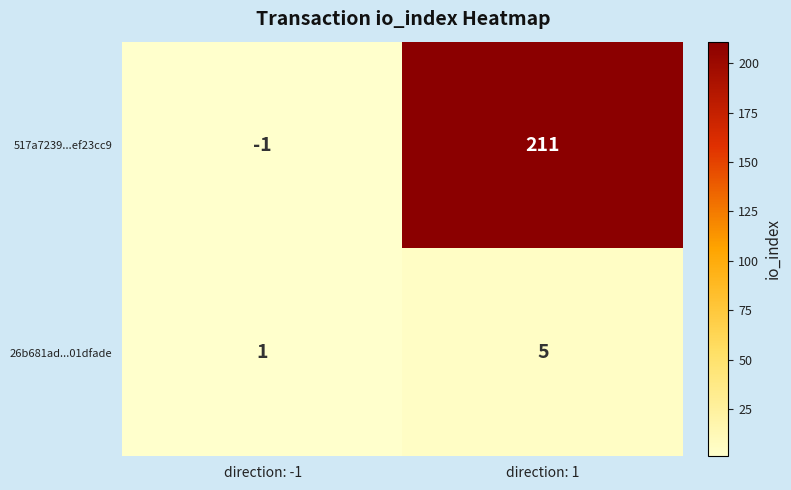

Reading right to left, what are all the values shown in this chart?

517a7239...ef23cc9: direction: 1=211	direction: -1=-1
26b681ad...01dfade: direction: 1=5	direction: -1=1